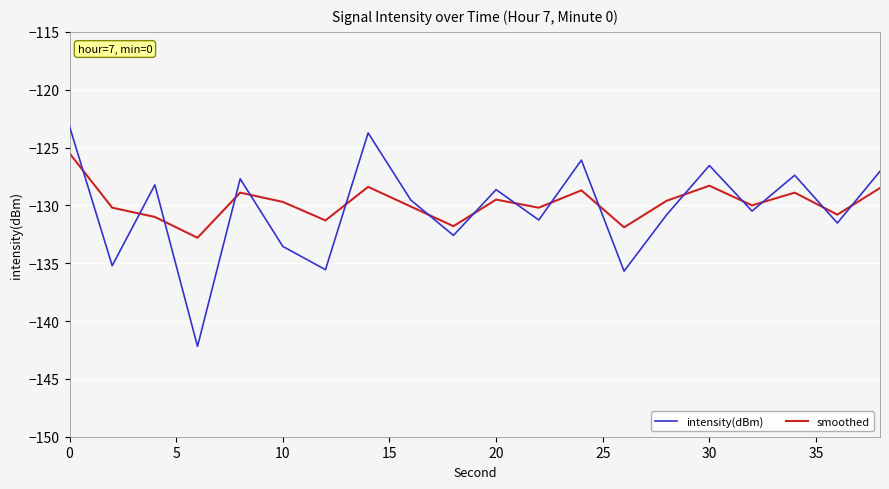

What is the maximum value for smoothed?

-125.5